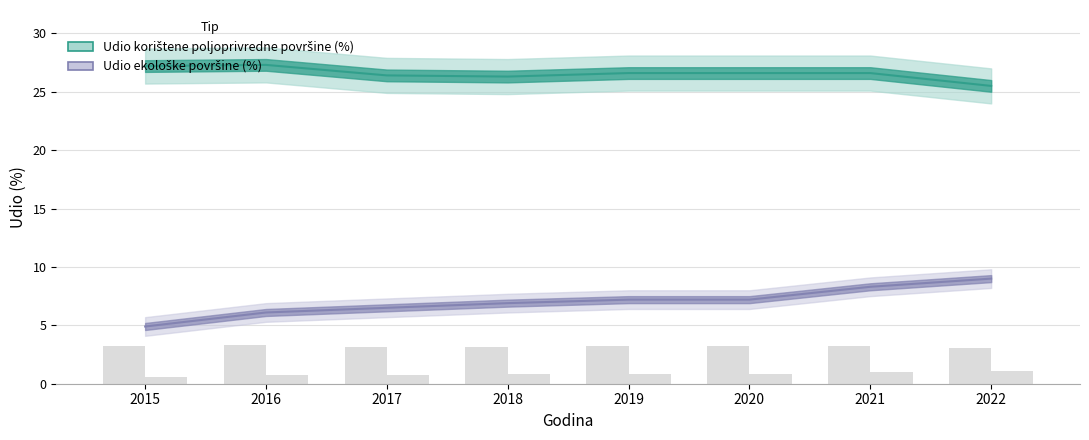

At which label does Udio korištene poljoprivredne površine first exceed 26?

2015